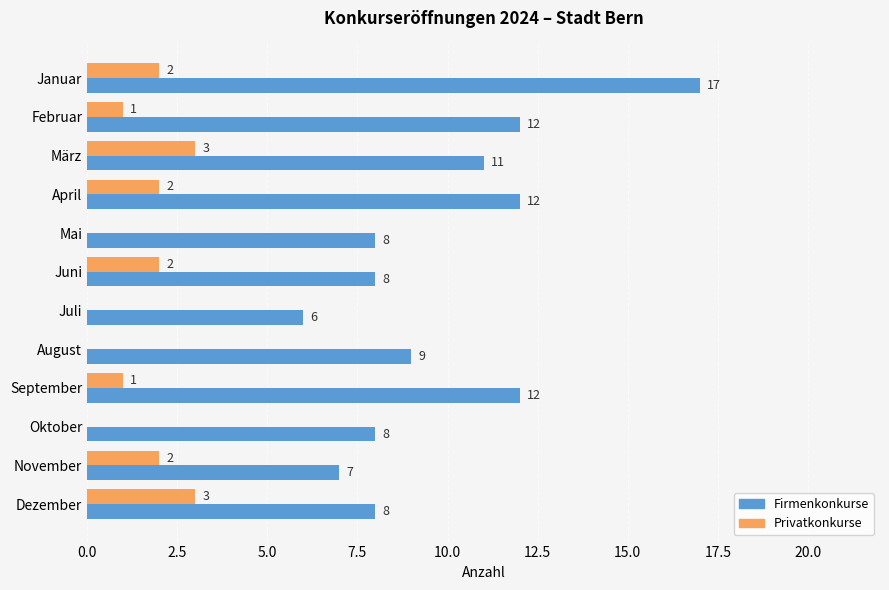

What is the sum of the Privatkonkurse values at März and November?

5